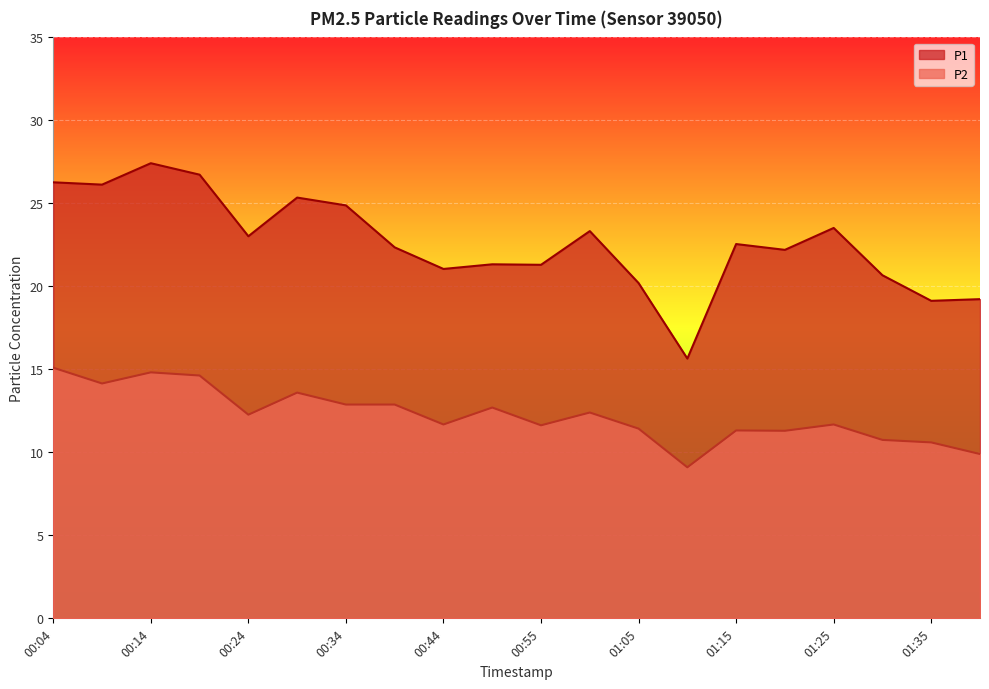

What is the difference between the maximum and minimum values in the P1 series?

11.8